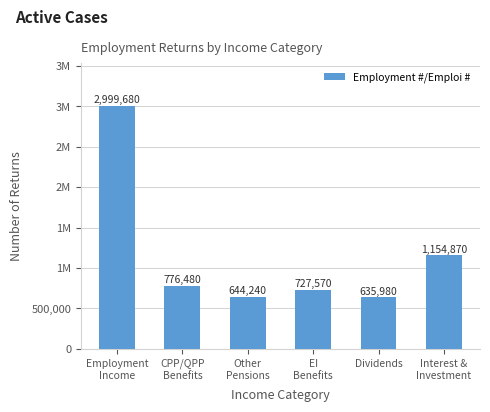

What is the label of the 4th bar from the left?

EI
Benefits